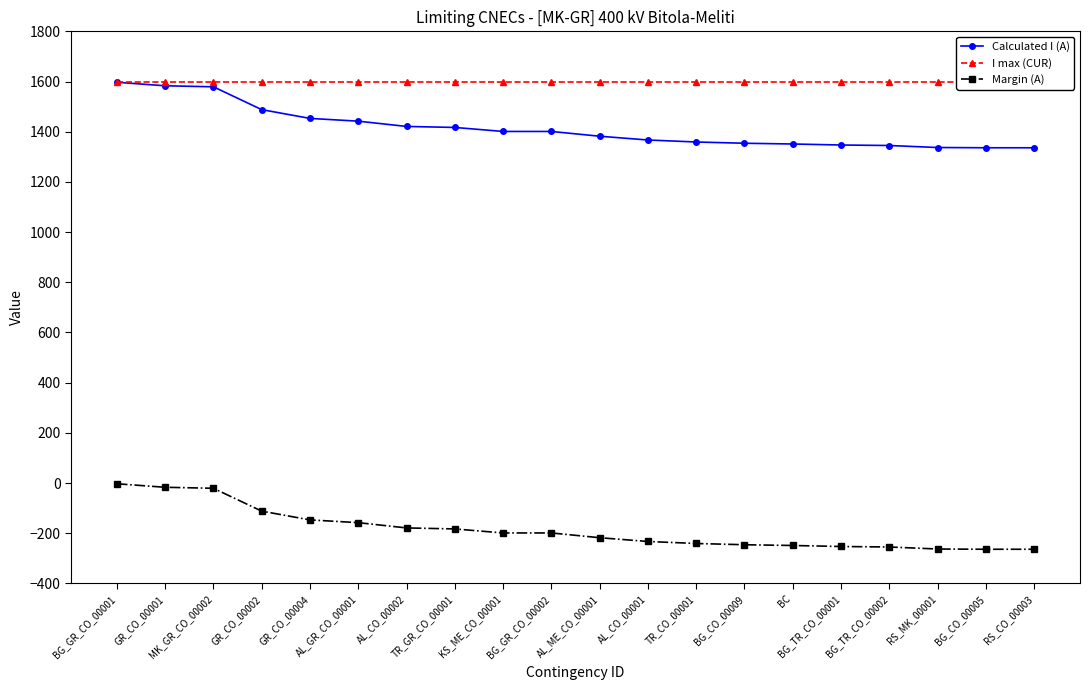

Reading left to right, extract all data points from this chart.

Calculated I (A): BG_GR_CO_00001=1597	GR_CO_00001=1583	MK_GR_CO_00002=1579	GR_CO_00002=1488	GR_CO_00004=1453	AL_GR_CO_00001=1442	AL_CO_00002=1421	TR_GR_CO_00001=1417	KS_ME_CO_00001=1401	BG_GR_CO_00002=1401	AL_ME_CO_00001=1382	AL_CO_00001=1367	TR_CO_00001=1359	BG_CO_00009=1354	BC=1351	BG_TR_CO_00001=1347	BG_TR_CO_00002=1345	RS_MK_00001=1337	BG_CO_00005=1336	RS_CO_00003=1336
I max (CUR): BG_GR_CO_00001=1600	GR_CO_00001=1600	MK_GR_CO_00002=1600	GR_CO_00002=1600	GR_CO_00004=1600	AL_GR_CO_00001=1600	AL_CO_00002=1600	TR_GR_CO_00001=1600	KS_ME_CO_00001=1600	BG_GR_CO_00002=1600	AL_ME_CO_00001=1600	AL_CO_00001=1600	TR_CO_00001=1600	BG_CO_00009=1600	BC=1600	BG_TR_CO_00001=1600	BG_TR_CO_00002=1600	RS_MK_00001=1600	BG_CO_00005=1600	RS_CO_00003=1600
Margin (A): BG_GR_CO_00001=-3	GR_CO_00001=-17	MK_GR_CO_00002=-21	GR_CO_00002=-112	GR_CO_00004=-147	AL_GR_CO_00001=-158	AL_CO_00002=-179	TR_GR_CO_00001=-183	KS_ME_CO_00001=-199	BG_GR_CO_00002=-199	AL_ME_CO_00001=-218	AL_CO_00001=-233	TR_CO_00001=-241	BG_CO_00009=-246	BC=-249	BG_TR_CO_00001=-253	BG_TR_CO_00002=-255	RS_MK_00001=-263	BG_CO_00005=-264	RS_CO_00003=-264